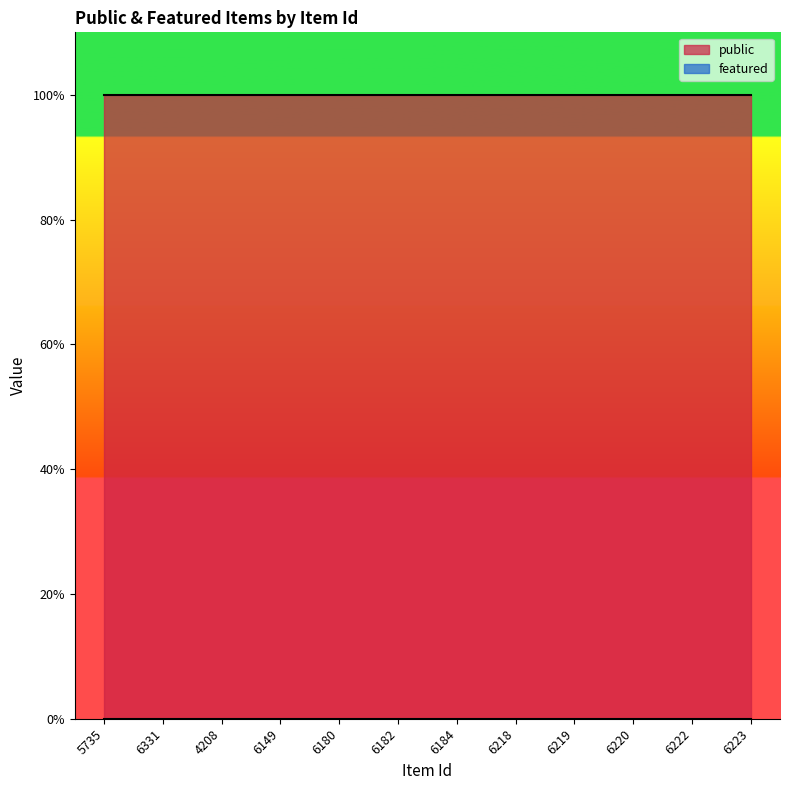

What position from the right is 5735?

12